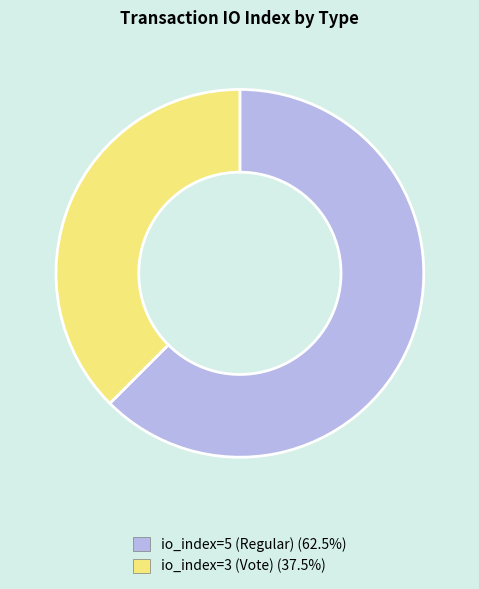

Combined, do io_index=3 (Vote) and io_index=5 (Regular) account for over 50%?

Yes